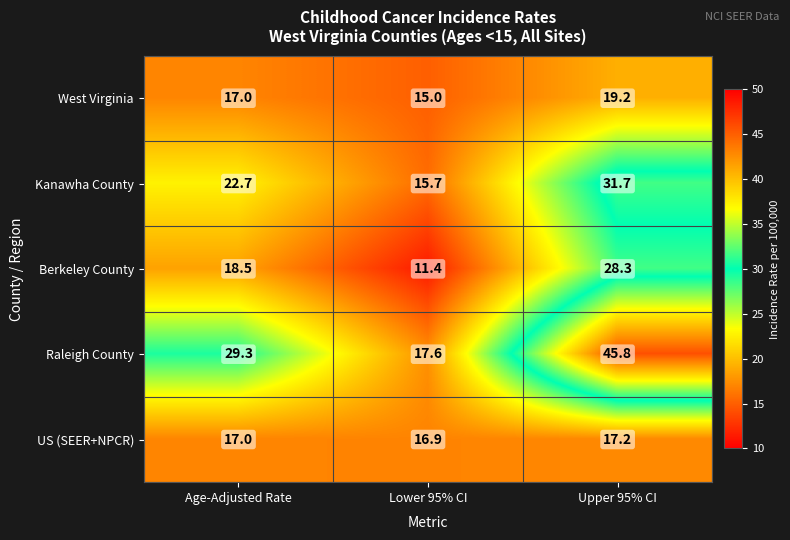

True or false: Raleigh County has a value of 29.3 at Age-Adjusted Rate.

True